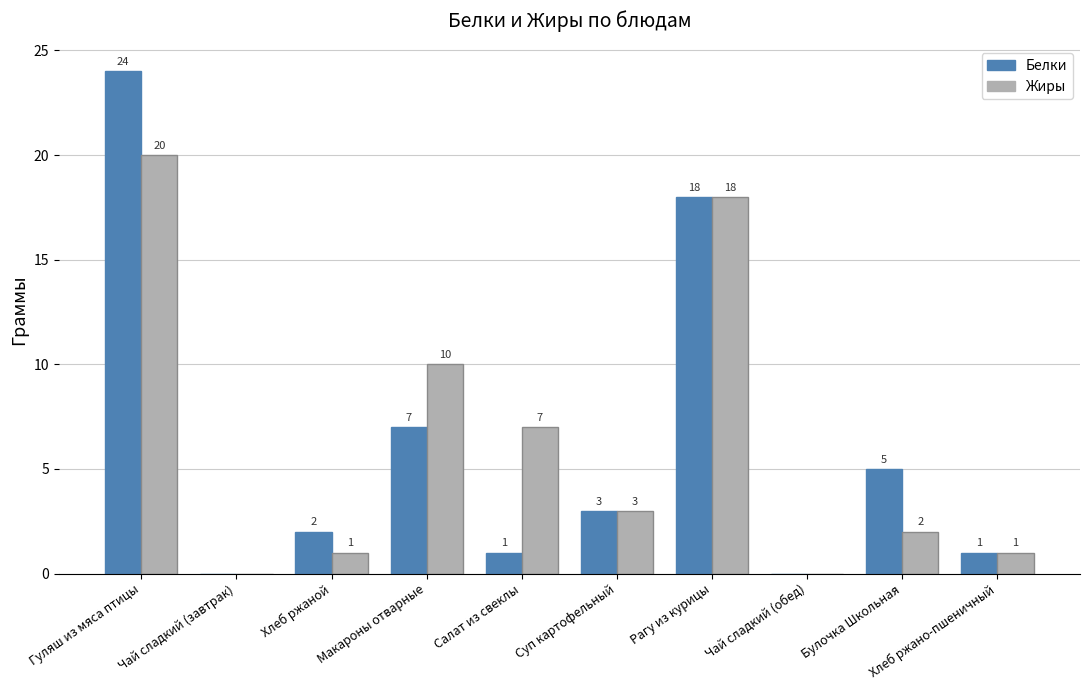

Are the bars horizontal?

No